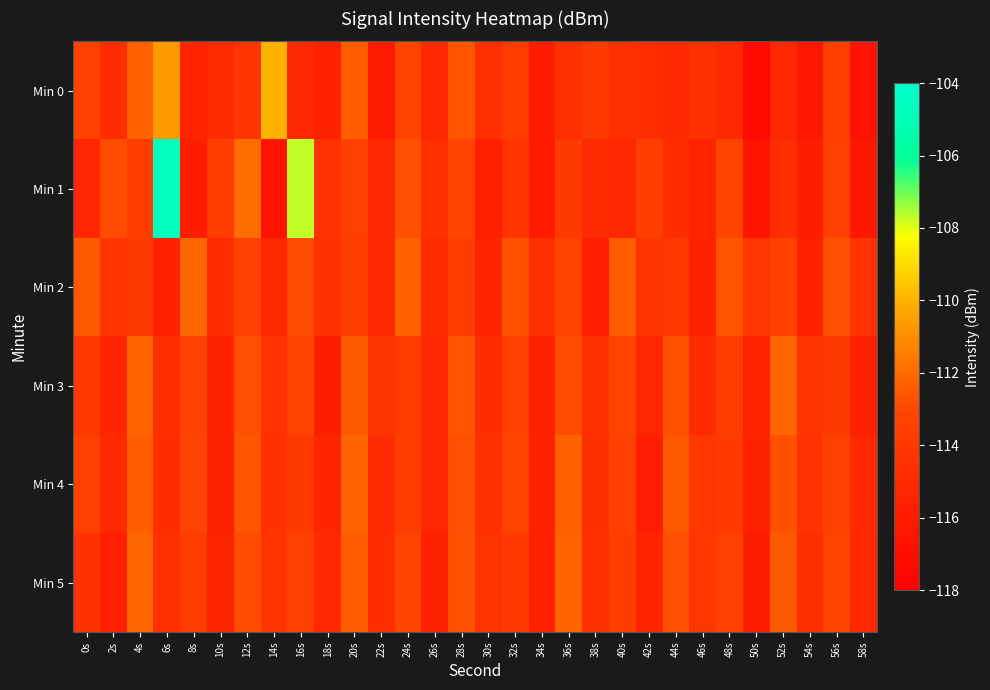

Reading left to right, list all the values displayed in this chart.

Min 0: 0s=-113.3	2s=-114.8	4s=-112.3	6s=-110.7	8s=-115.4	10s=-115.0	12s=-114.2	14s=-110.0	16s=-115.1	18s=-115.6	20s=-112.3	22s=-116.0	24s=-113.2	26s=-115.2	28s=-112.6	30s=-114.7	32s=-113.8	34s=-115.9	36s=-114.6	38s=-113.9	40s=-114.6	42s=-114.7	44s=-115.0	46s=-114.5	48s=-115.0	50s=-117.2	52s=-115.1	54s=-116.2	56s=-113.5	58s=-116.6
Min 1: 0s=-115.2	2s=-112.9	4s=-113.6	6s=-104.6	8s=-115.9	10s=-113.7	12s=-111.9	14s=-116.7	16s=-107.7	18s=-114.4	20s=-113.5	22s=-115.1	24s=-112.8	26s=-114.6	28s=-113.2	30s=-115.7	32s=-114.3	34s=-116.1	36s=-113.8	38s=-114.9	40s=-115.2	42s=-113.6	44s=-114.8	46s=-115.4	48s=-113.1	50s=-116.5	52s=-114.7	54s=-115.9	56s=-113.4	58s=-116.2
Min 2: 0s=-112.5	2s=-114.2	4s=-113.8	6s=-115.6	8s=-112.1	10s=-114.8	12s=-113.4	14s=-115.2	16s=-112.9	18s=-114.5	20s=-113.7	22s=-115.1	24s=-112.3	26s=-114.9	28s=-113.6	30s=-115.4	32s=-112.7	34s=-114.6	36s=-113.2	38s=-115.8	40s=-112.4	42s=-114.3	44s=-113.9	46s=-115.5	48s=-112.6	50s=-114.1	52s=-113.5	54s=-115.7	56s=-112.8	58s=-114.4
Min 3: 0s=-114.0	2s=-115.3	4s=-112.2	6s=-114.7	8s=-113.3	10s=-115.6	12s=-112.8	14s=-114.4	16s=-113.1	18s=-115.9	20s=-112.5	22s=-114.2	24s=-113.7	26s=-115.1	28s=-112.6	30s=-114.8	32s=-113.4	34s=-115.5	36s=-112.9	38s=-114.6	40s=-113.2	42s=-115.2	44s=-112.7	46s=-114.9	48s=-113.6	50s=-115.4	52s=-112.1	54s=-114.3	56s=-113.8	58s=-115.7
Min 4: 0s=-113.5	2s=-115.0	4s=-112.4	6s=-114.8	8s=-113.2	10s=-115.7	12s=-112.6	14s=-114.5	16s=-113.8	18s=-115.3	20s=-112.2	22s=-114.9	24s=-113.6	26s=-115.2	28s=-112.8	30s=-114.6	32s=-113.1	34s=-115.5	36s=-112.3	38s=-114.7	40s=-113.4	42s=-115.8	44s=-112.5	46s=-114.1	48s=-113.9	50s=-115.6	52s=-112.7	54s=-114.4	56s=-113.3	58s=-115.1
Min 5: 0s=-114.5	2s=-115.8	4s=-112.1	6s=-114.6	8s=-113.7	10s=-115.4	12s=-112.9	14s=-114.2	16s=-113.5	18s=-115.1	20s=-112.4	22s=-114.8	24s=-113.2	26s=-115.6	28s=-112.7	30s=-114.3	32s=-113.9	34s=-115.7	36s=-112.2	38s=-114.5	40s=-113.6	42s=-115.3	44s=-112.8	46s=-114.1	48s=-113.4	50s=-115.9	52s=-112.5	54s=-114.7	56s=-113.1	58s=-115.2